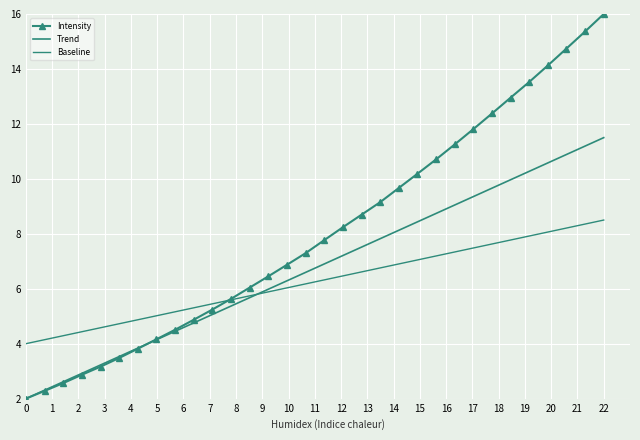

How many intersections are there between Baseline and Intensity?

1